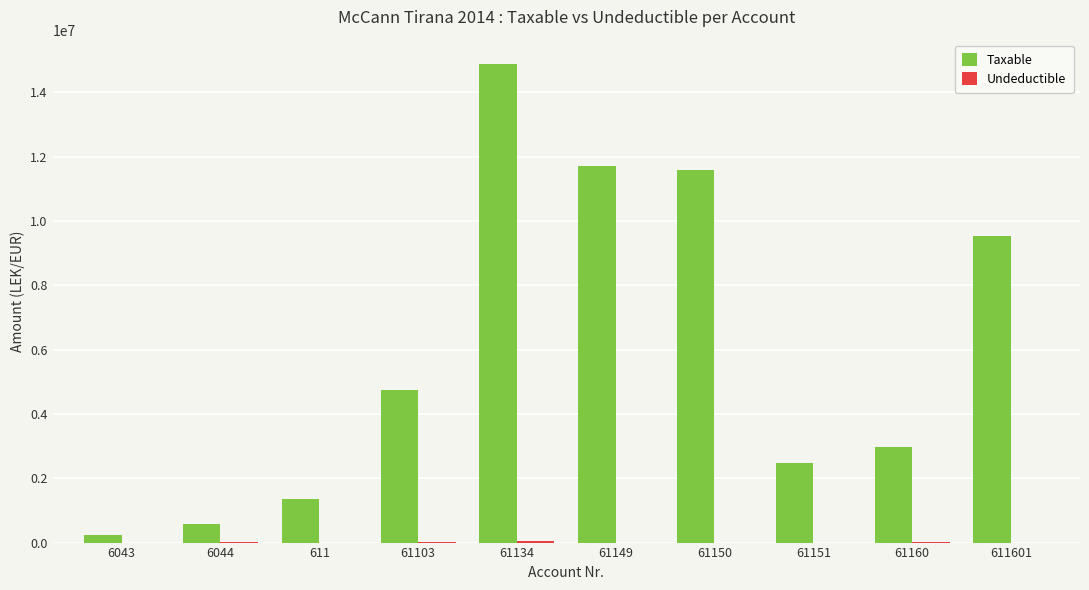

At which category is the sum across all series the highest?

61134